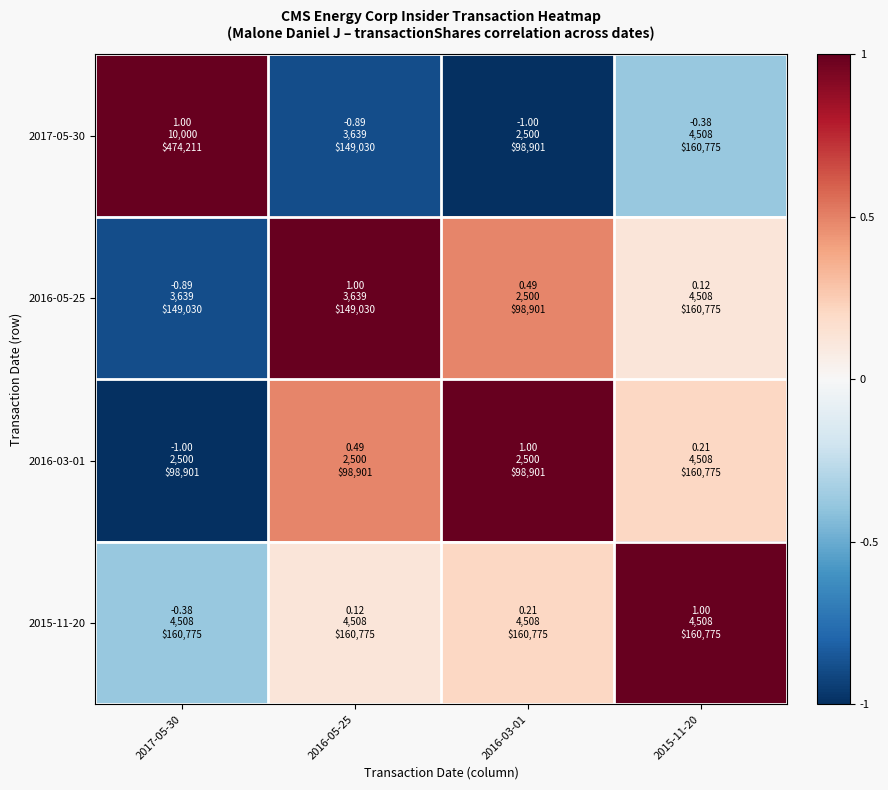

At 2015-11-20, list the series in order from smallest to largest.

2017-05-30, 2016-05-25, 2016-03-01, 2015-11-20